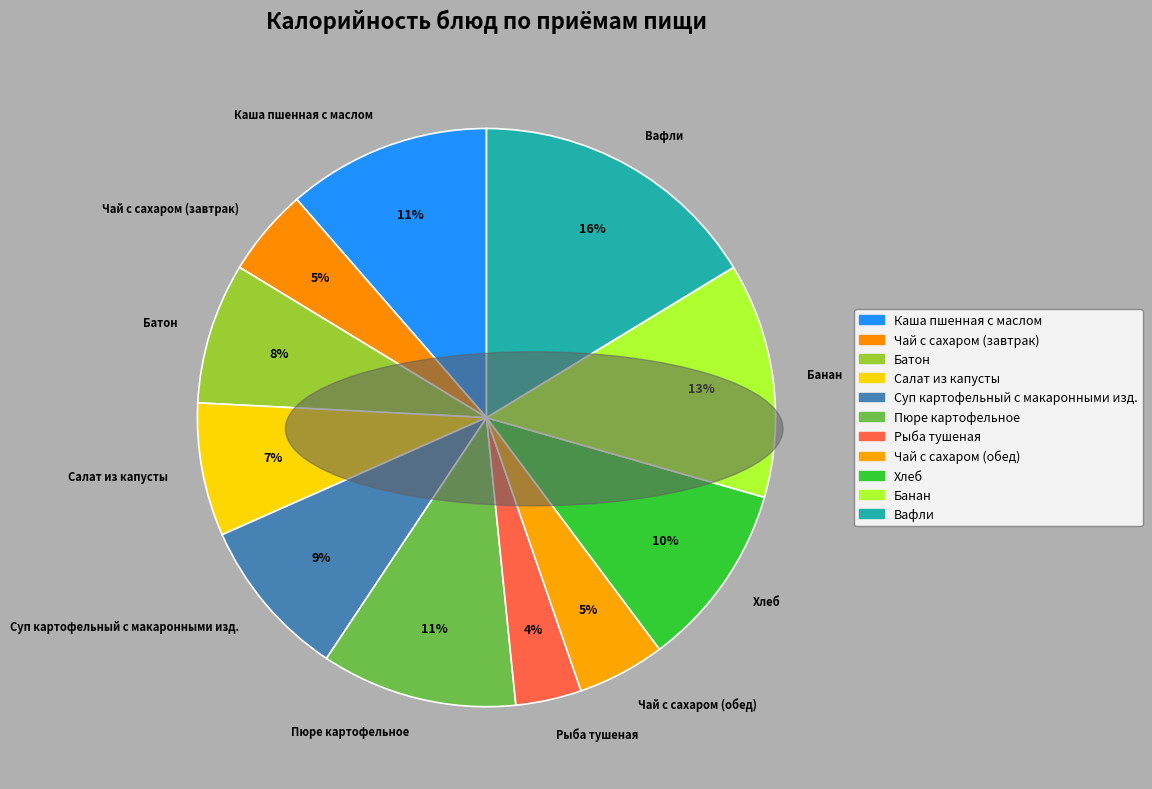

What percentage is the Рыба тушеная slice, to the nearest percent?

4%